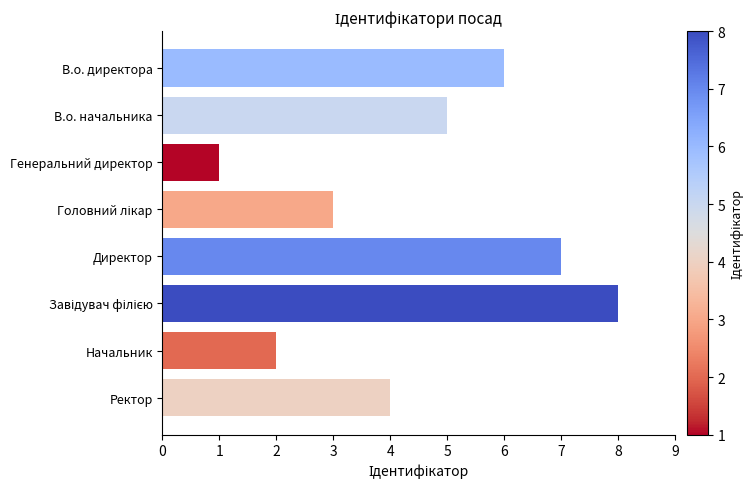

What is the change in value from В.о. директора to Генеральний директор?

-5